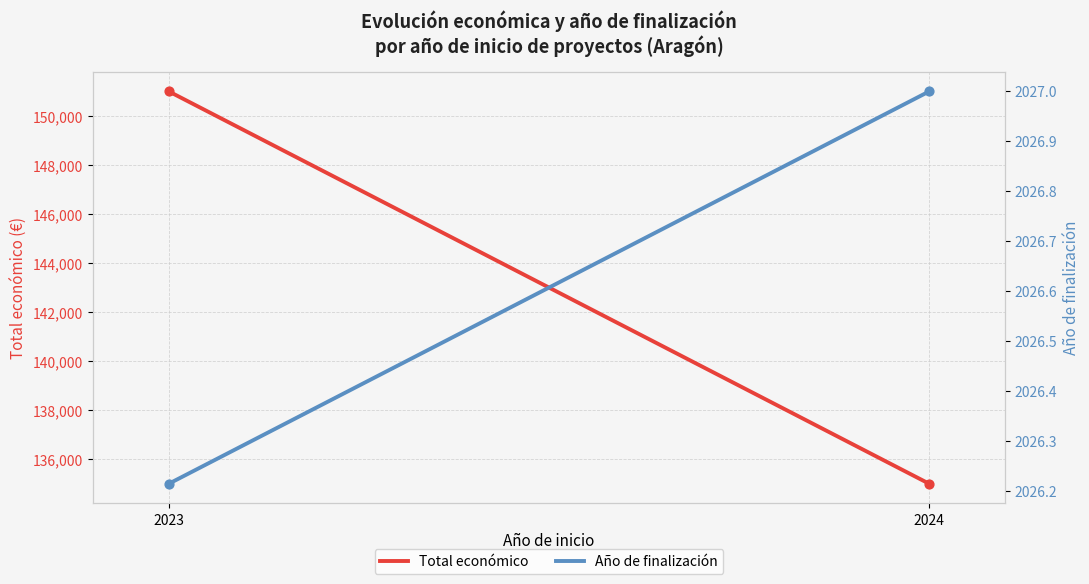

What are all the series names shown in the legend?

Total económico, Año de finalización